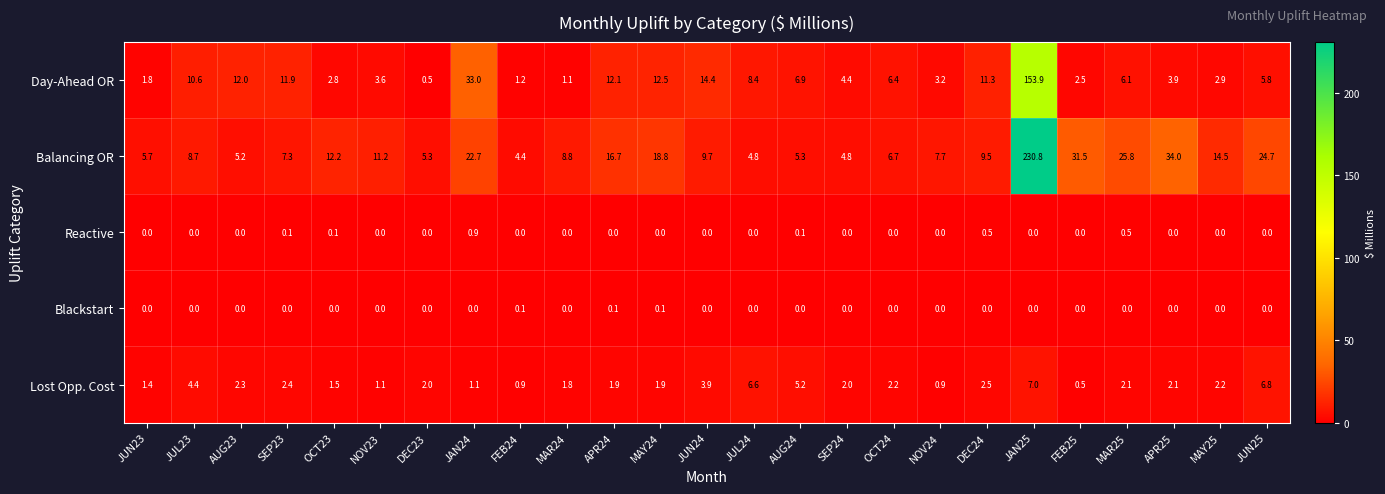

What is the spread (max minus min) of values at APR25?

34.0